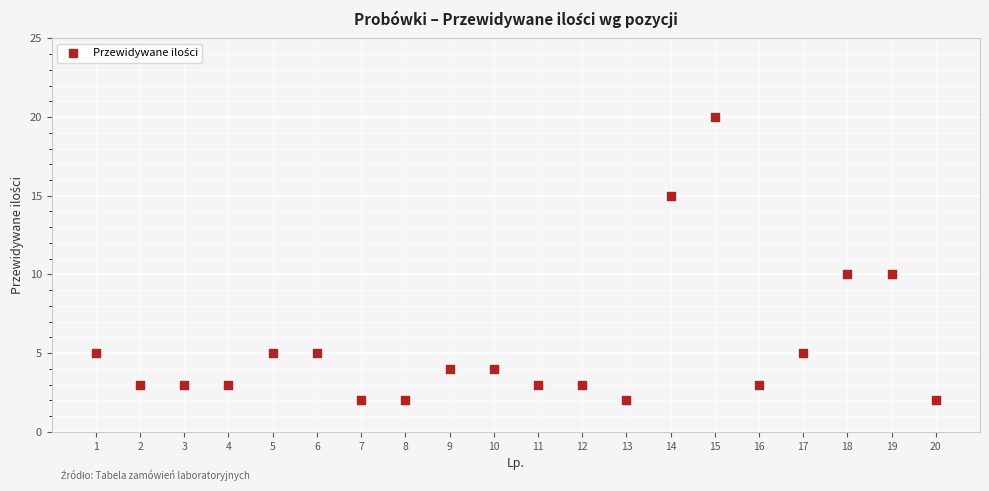

What is the range of X values (max minus min)?

19